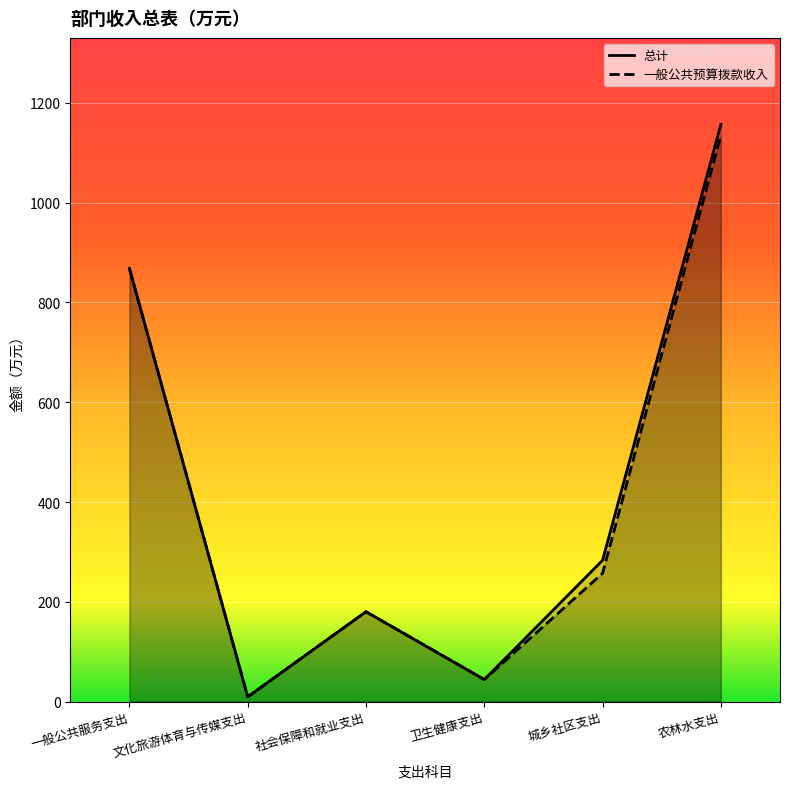

What is the value of the 一般公共预算拨款收入 point at the 5th from the left?

257.2